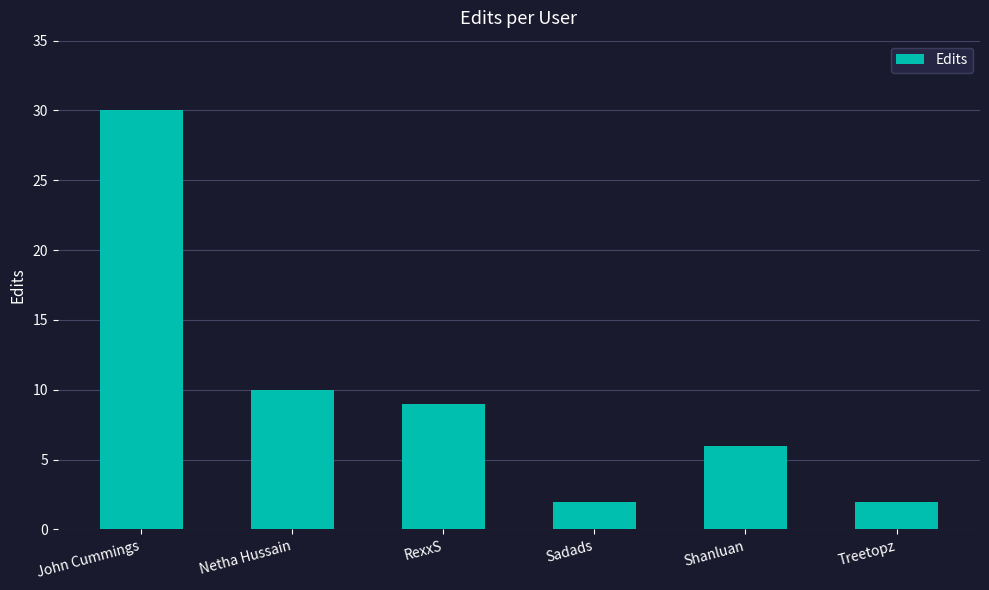

What is the sum of all values?

59